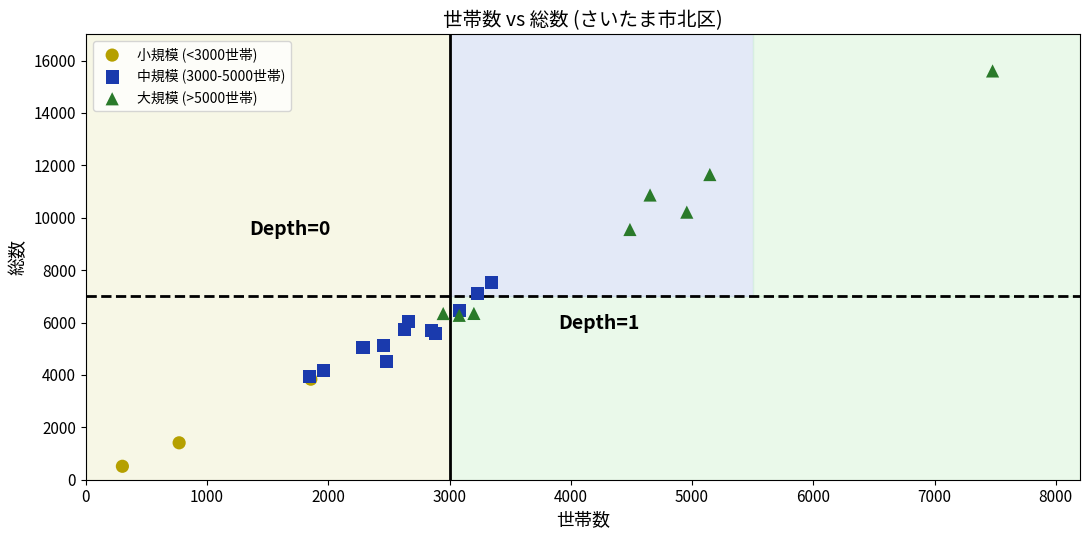

Which series reaches the minimum Y coordinate?

小規模 (<3000世帯)